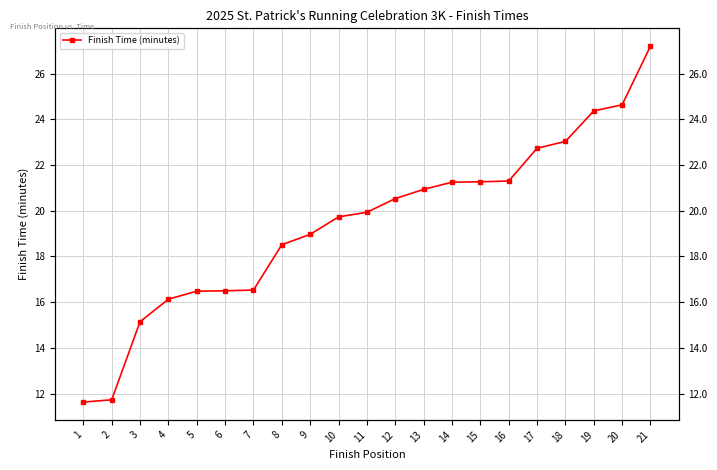

How many values are below 19?

9